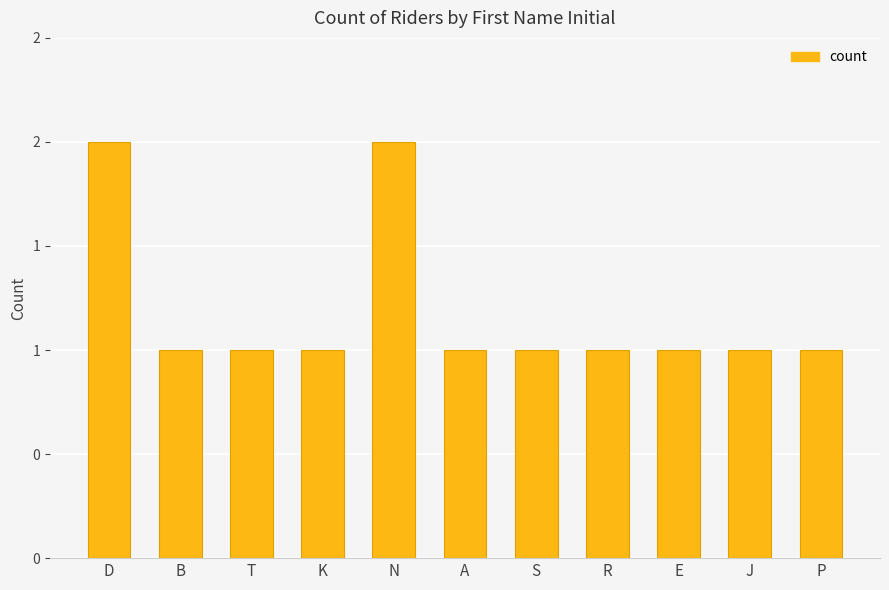

What is the value of the 10th bar from the left?

1